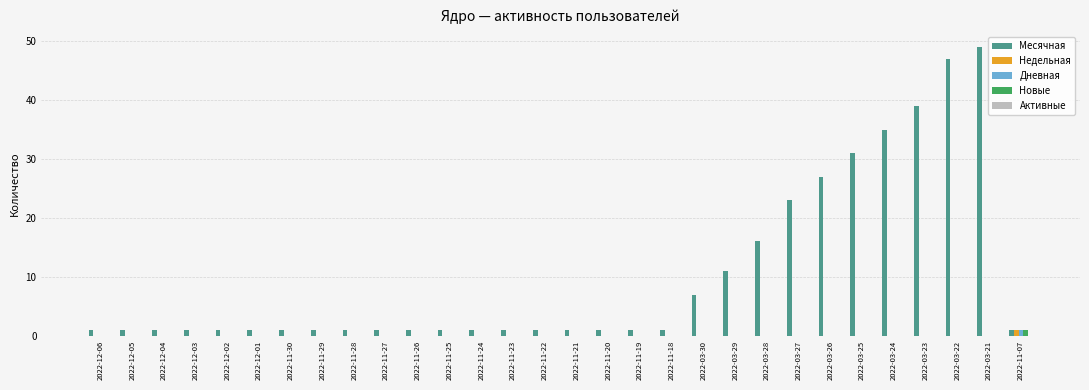

Is it true that Дневная equals 1 at 2022-11-07?

True